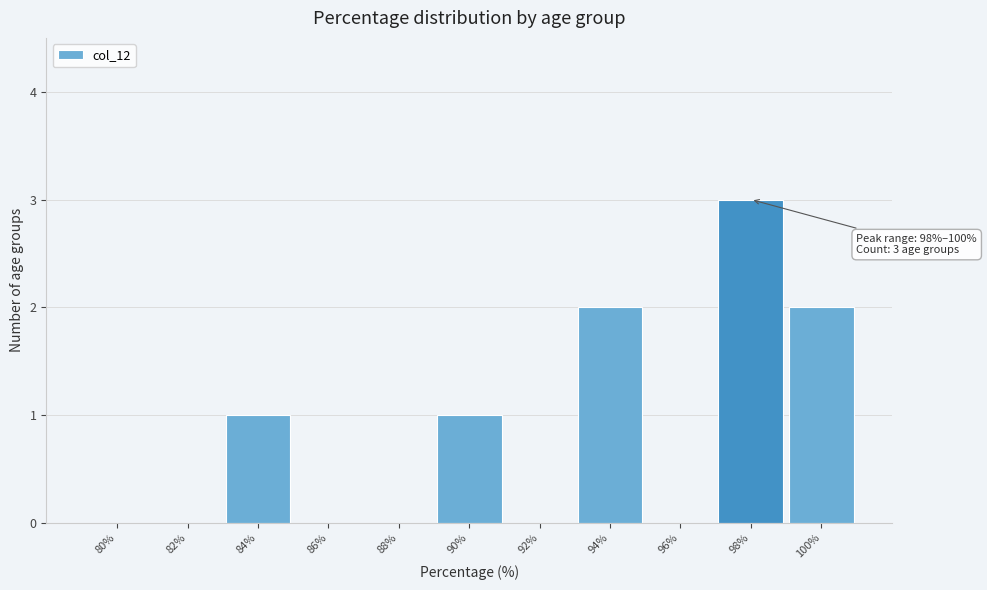

Reading right to left, extract all data points from this chart.

100%=2	98%=3	96%=0	94%=2	92%=0	90%=1	88%=0	86%=0	84%=1	82%=0	80%=0